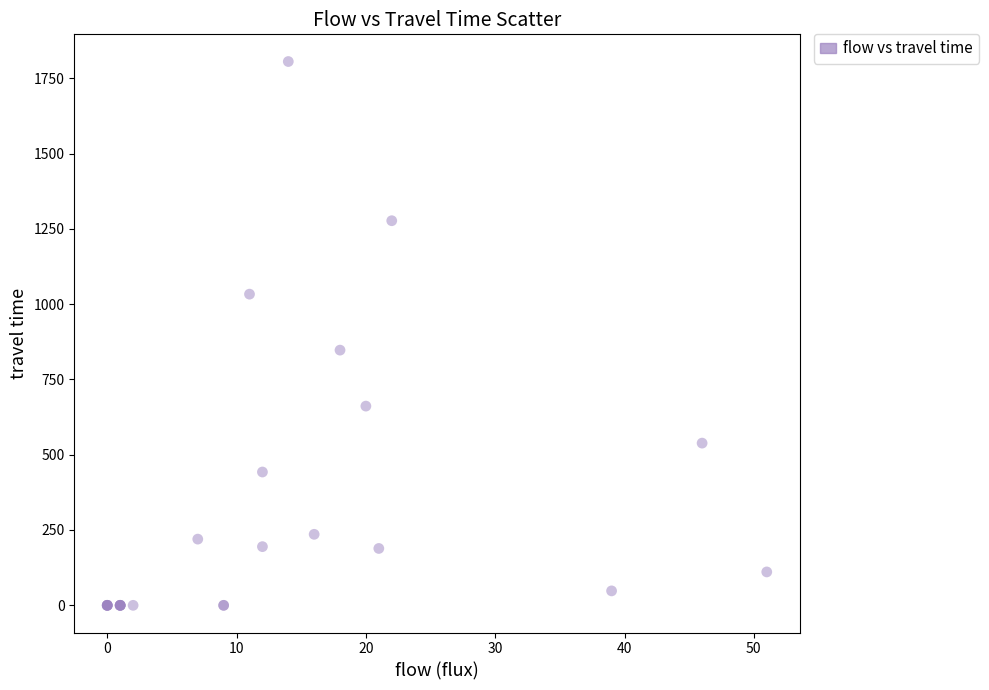

What Y value in the scatter plot is closest to 902?

847